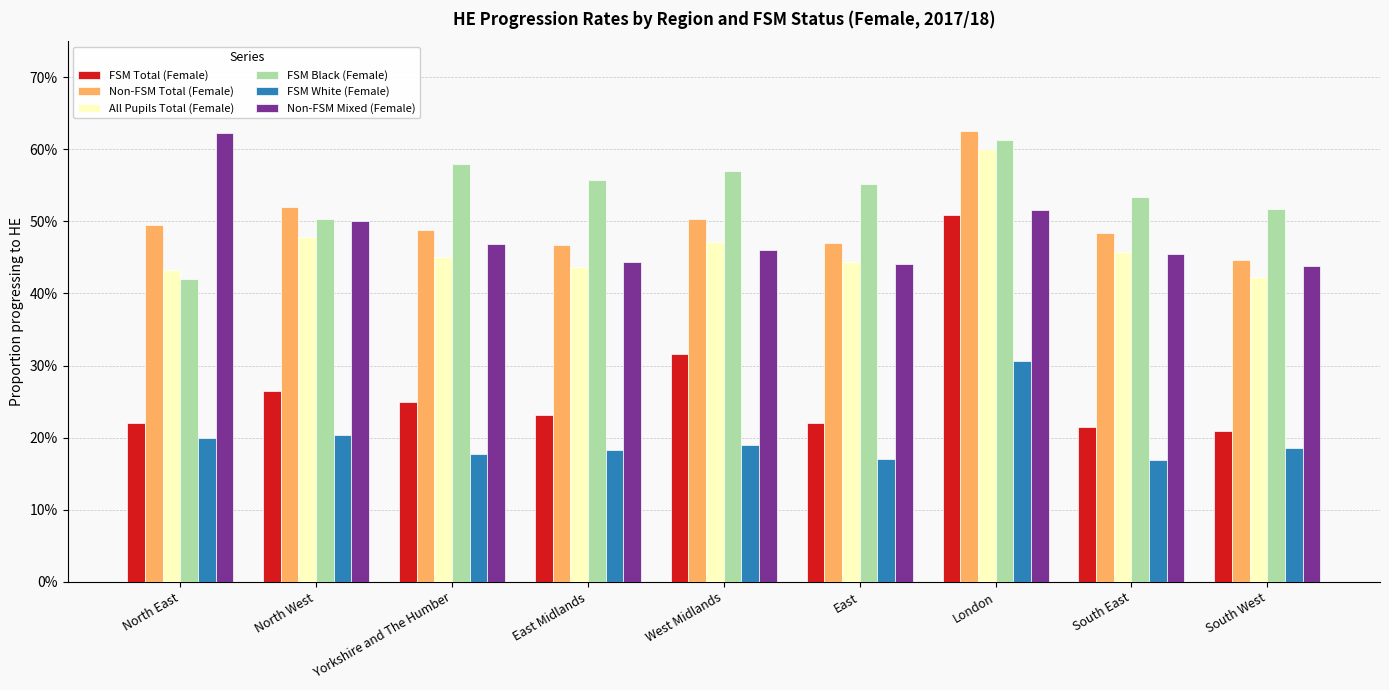

What is the difference between the second highest and minimum values in the All Pupils Total (Female) series?

0.1